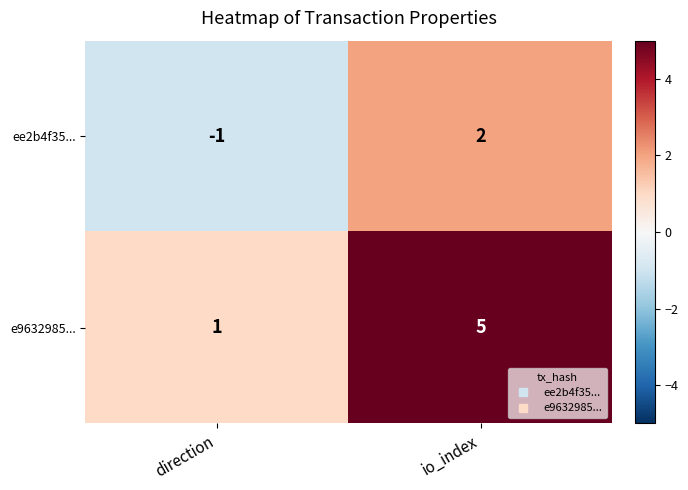

At which category is the sum across all series the highest?

io_index